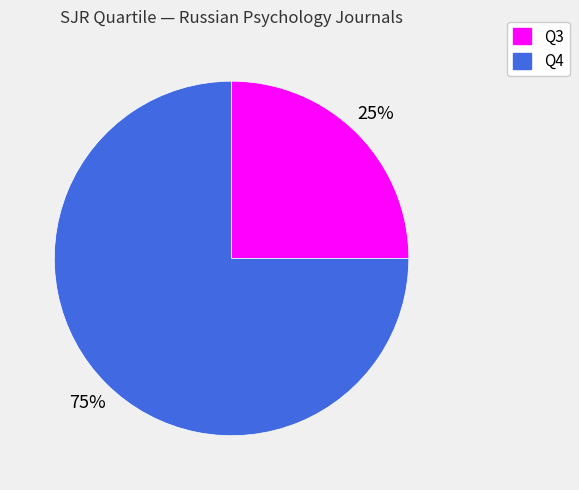

To the nearest percent, what is the average slice percentage?

50%